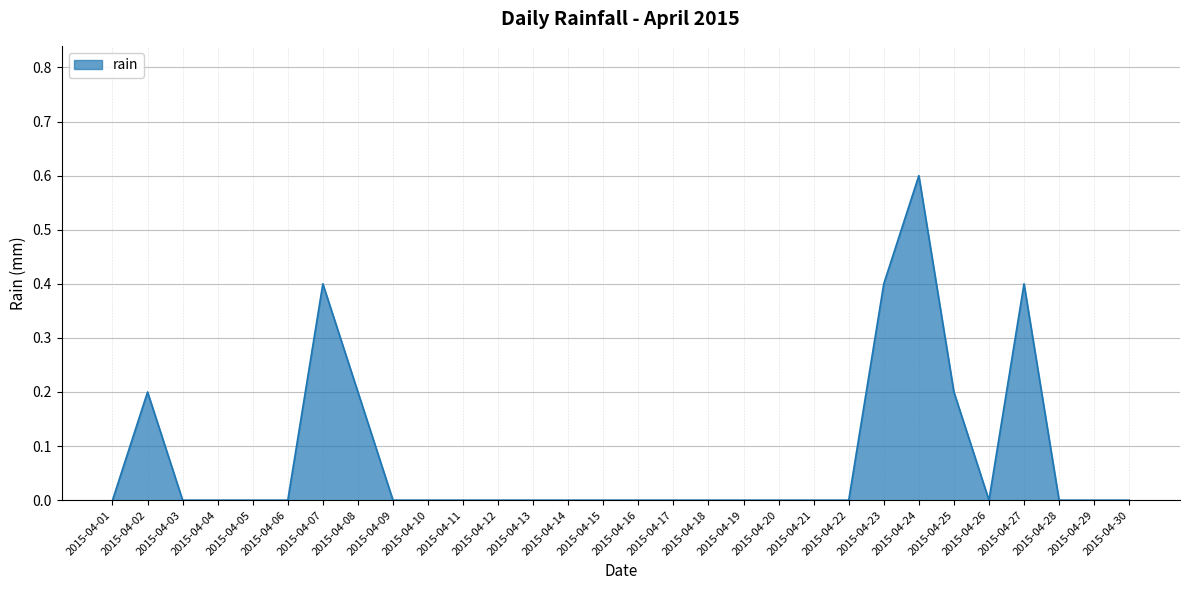

What is the difference between the maximum and minimum values?

0.6